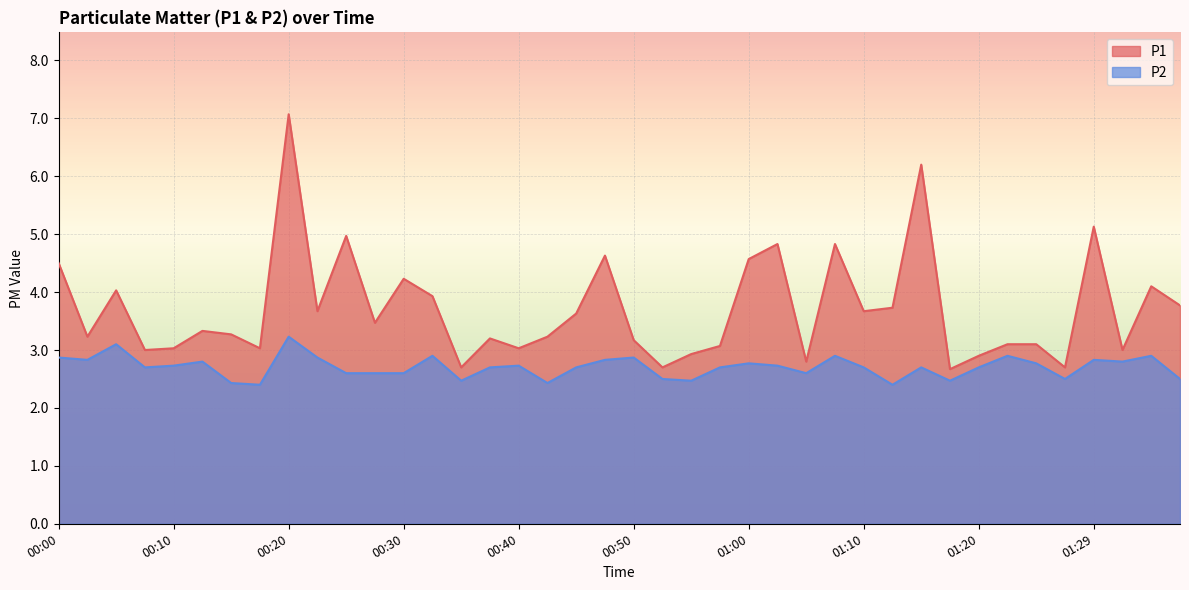

The P2 series shows 2.7 at 00:57. True or false?

True